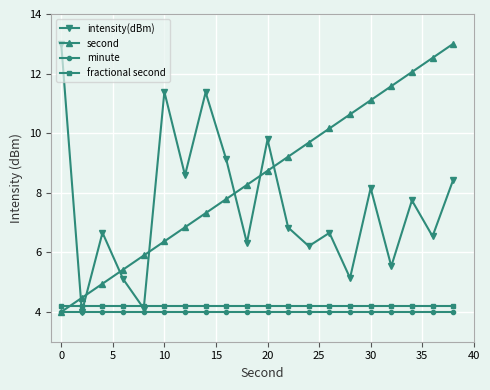

After their last crossing, which series has the higher values: second or fractional second?

second